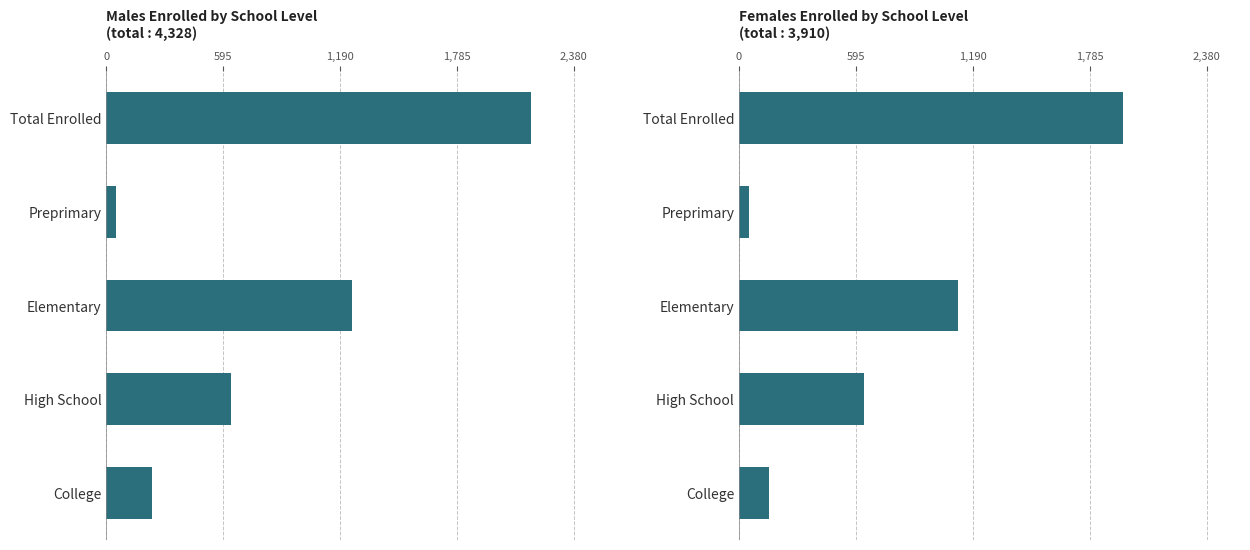

What is the value of the Males bar at the 4th from the left?

637